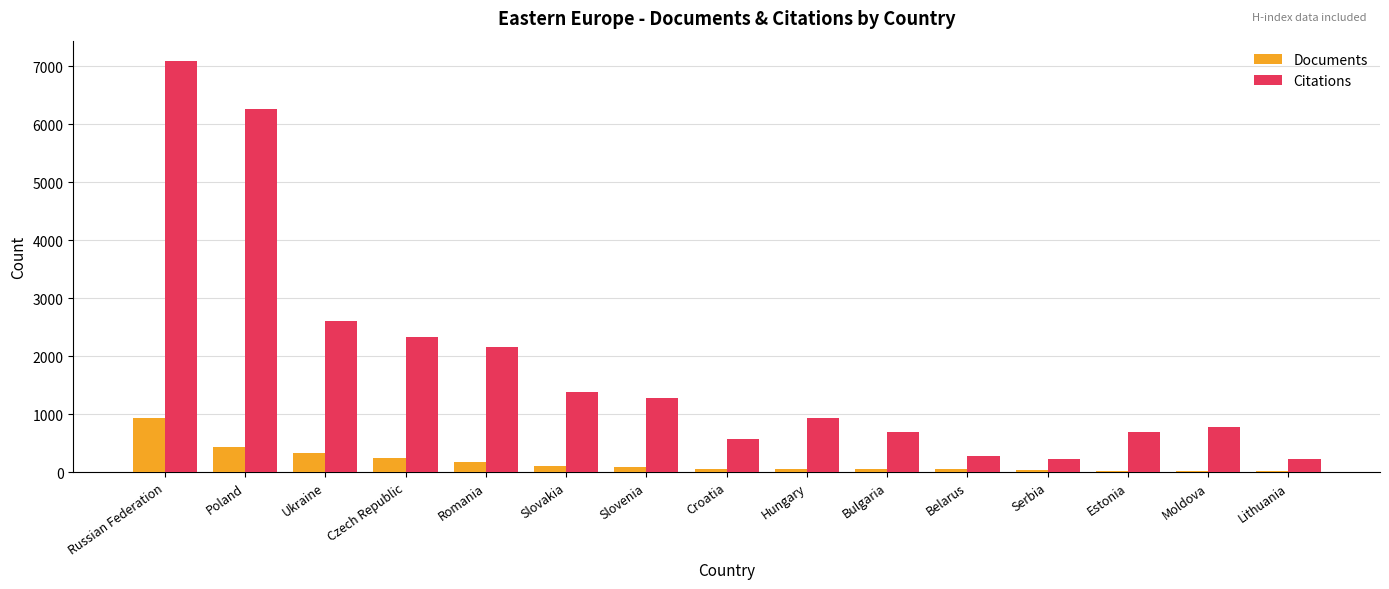

What is the sum of all Citations values?

27502